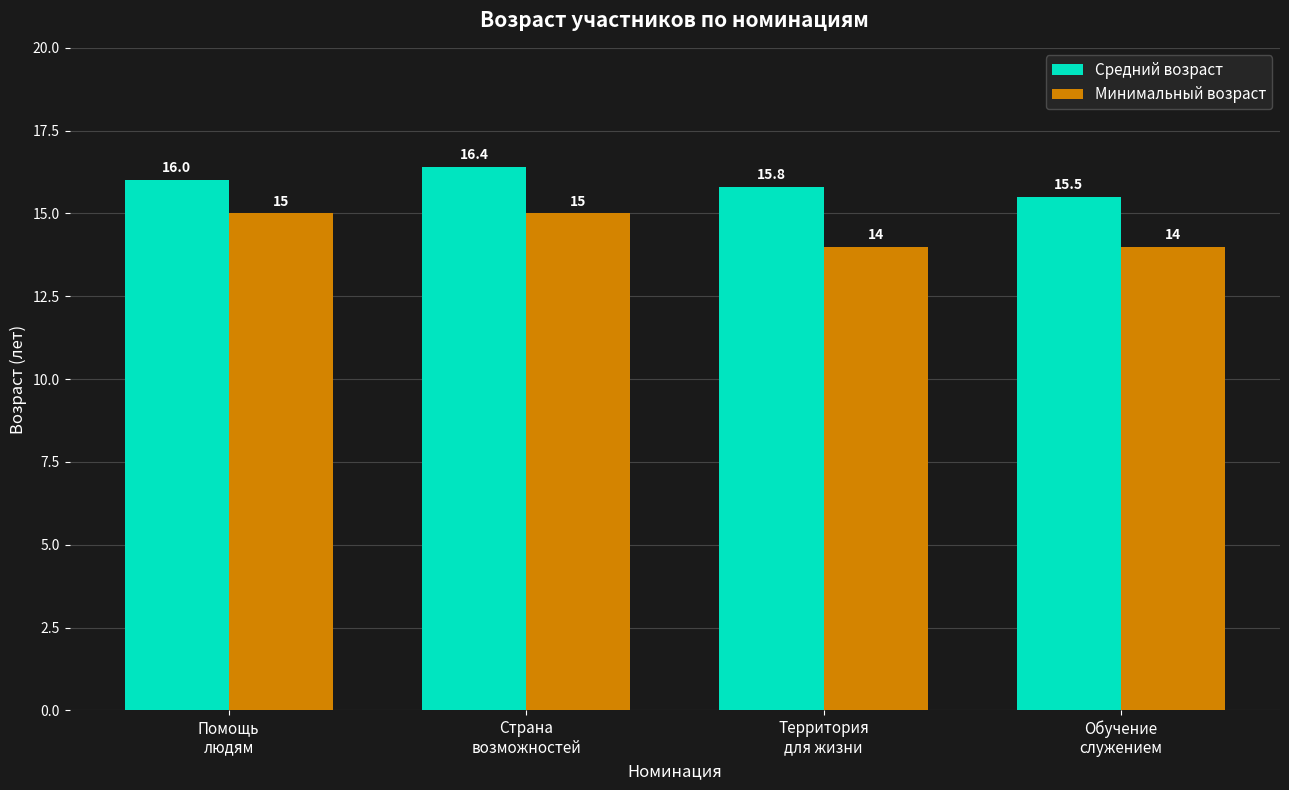

What is the spread (max minus min) of values at Помощь
людям?

1.0